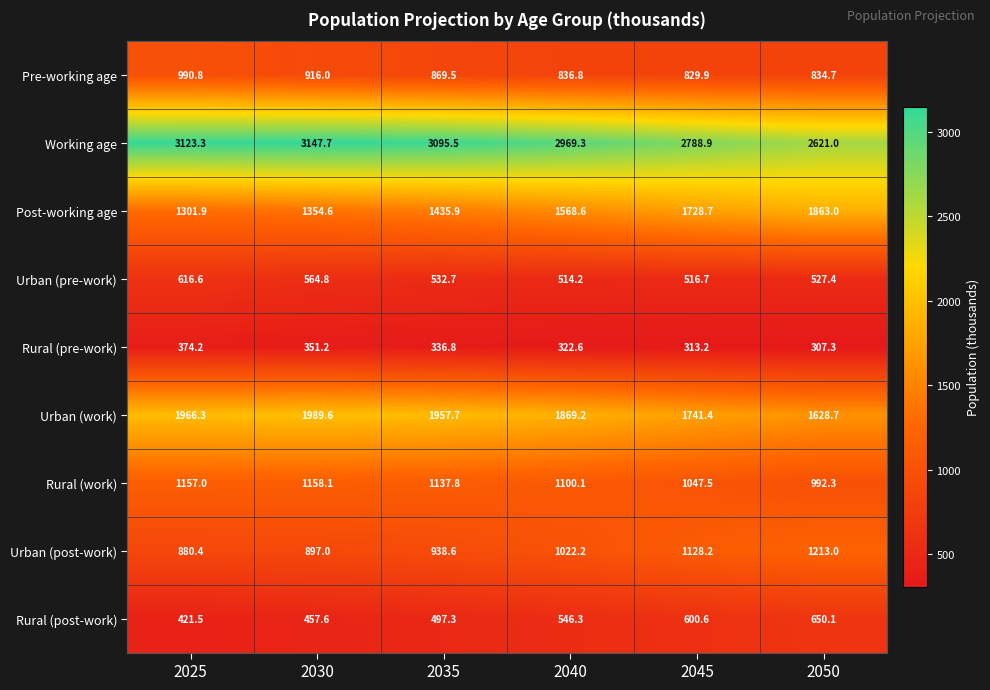

Where does the Working age series first go above 3095?

2025